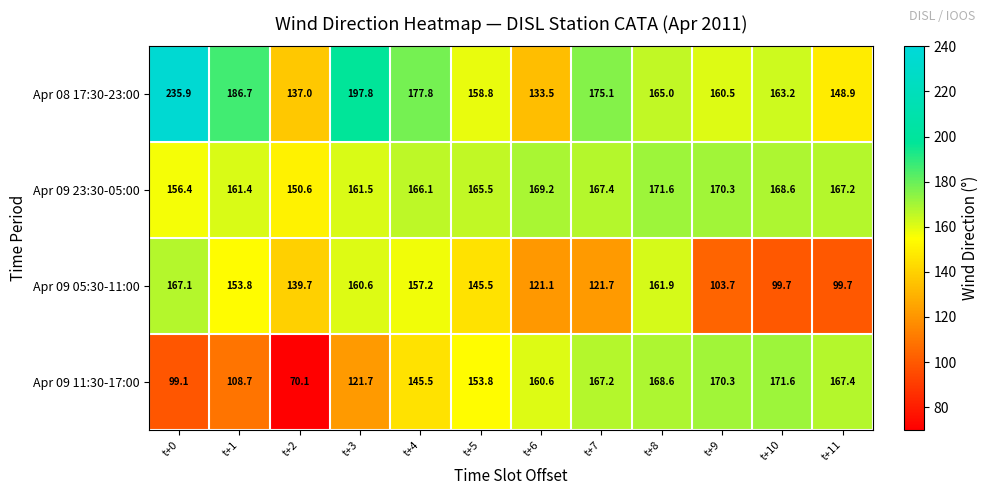

At which label does Apr 08 17:30-23:00 first exceed 165?

t+0